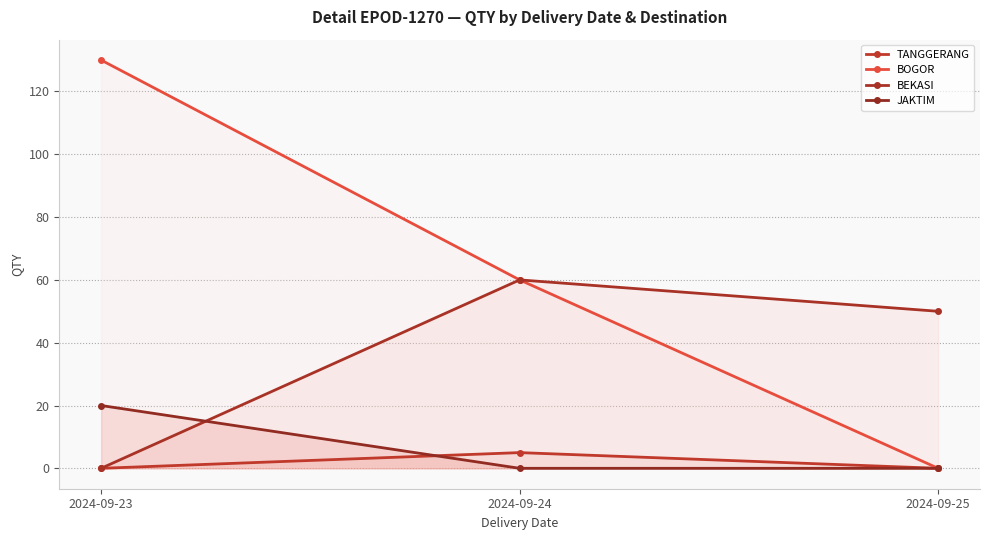

At which category is the sum across all series the highest?

2024-09-23